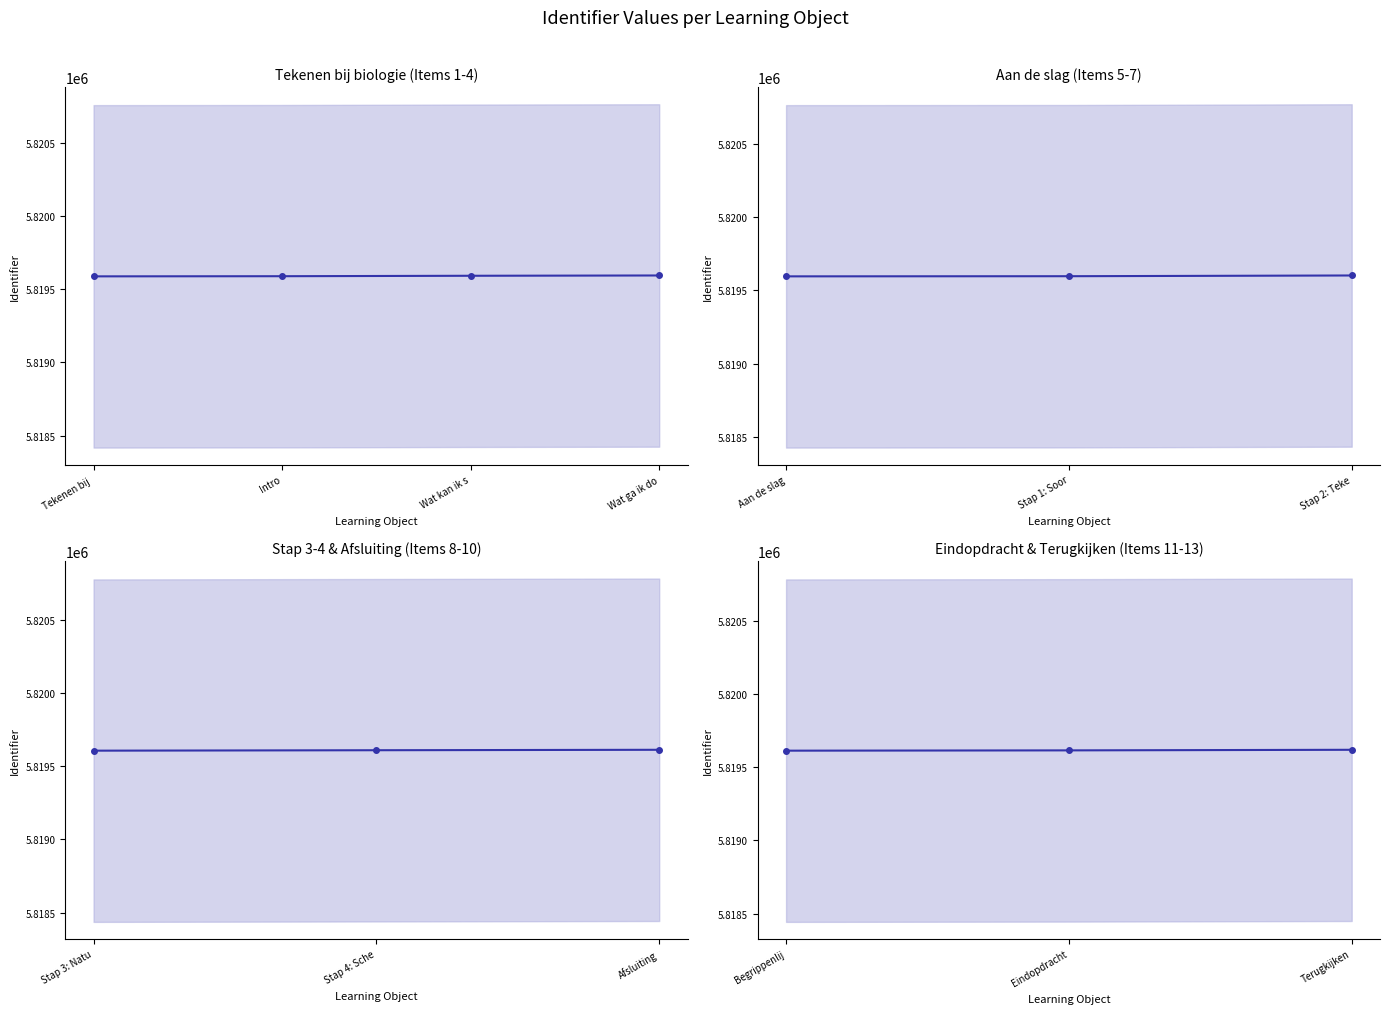

Is this an area chart (filled region under the line)?

No